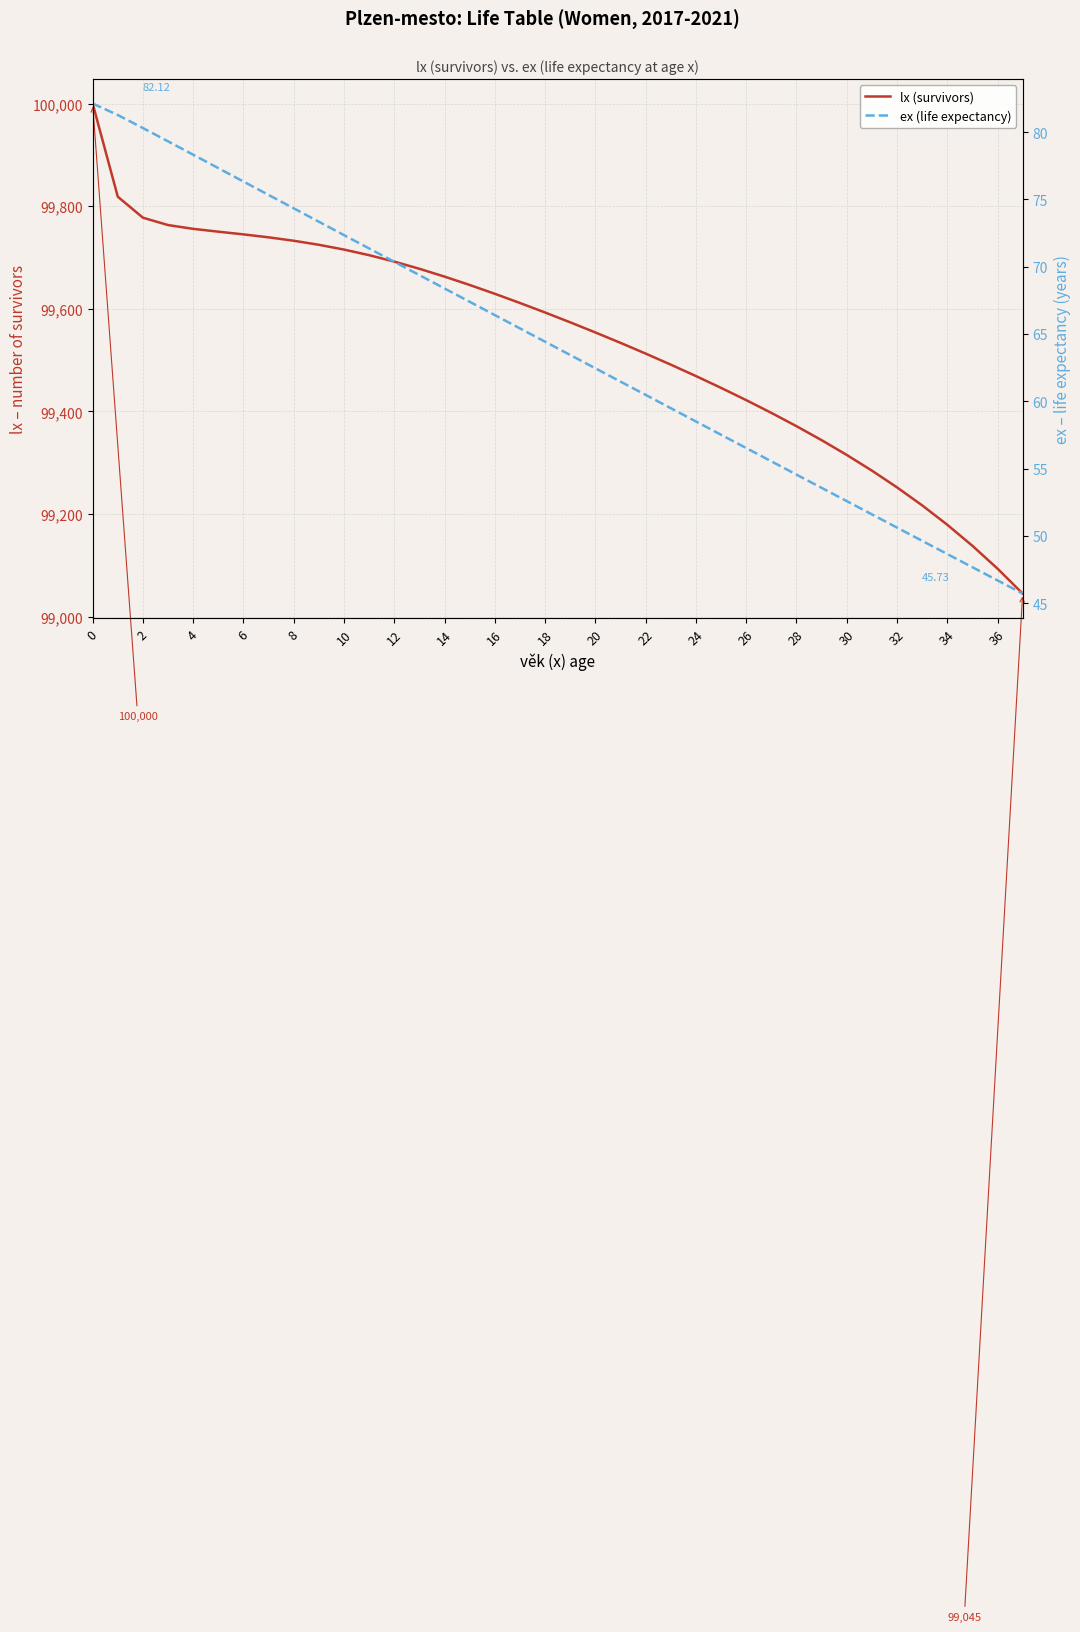

What is the greatest value displayed?

100000.0